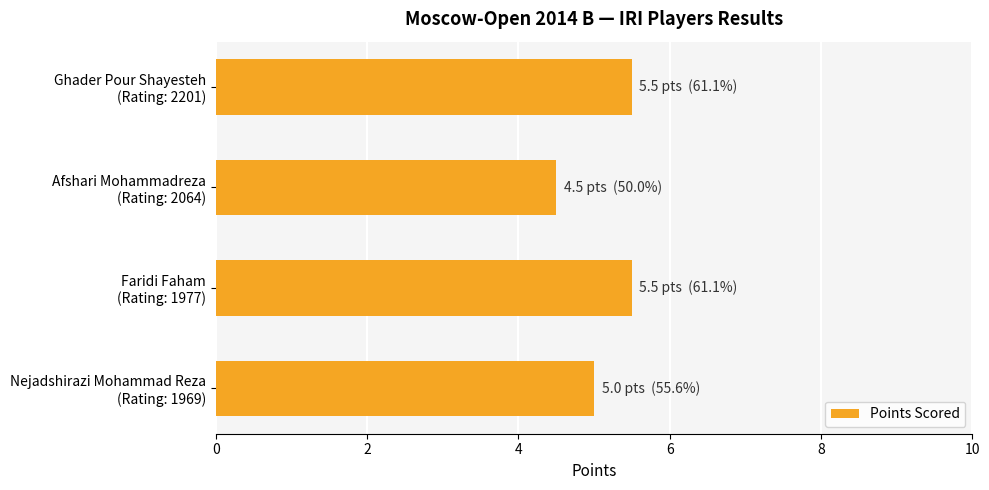

What is the average value?

5.1